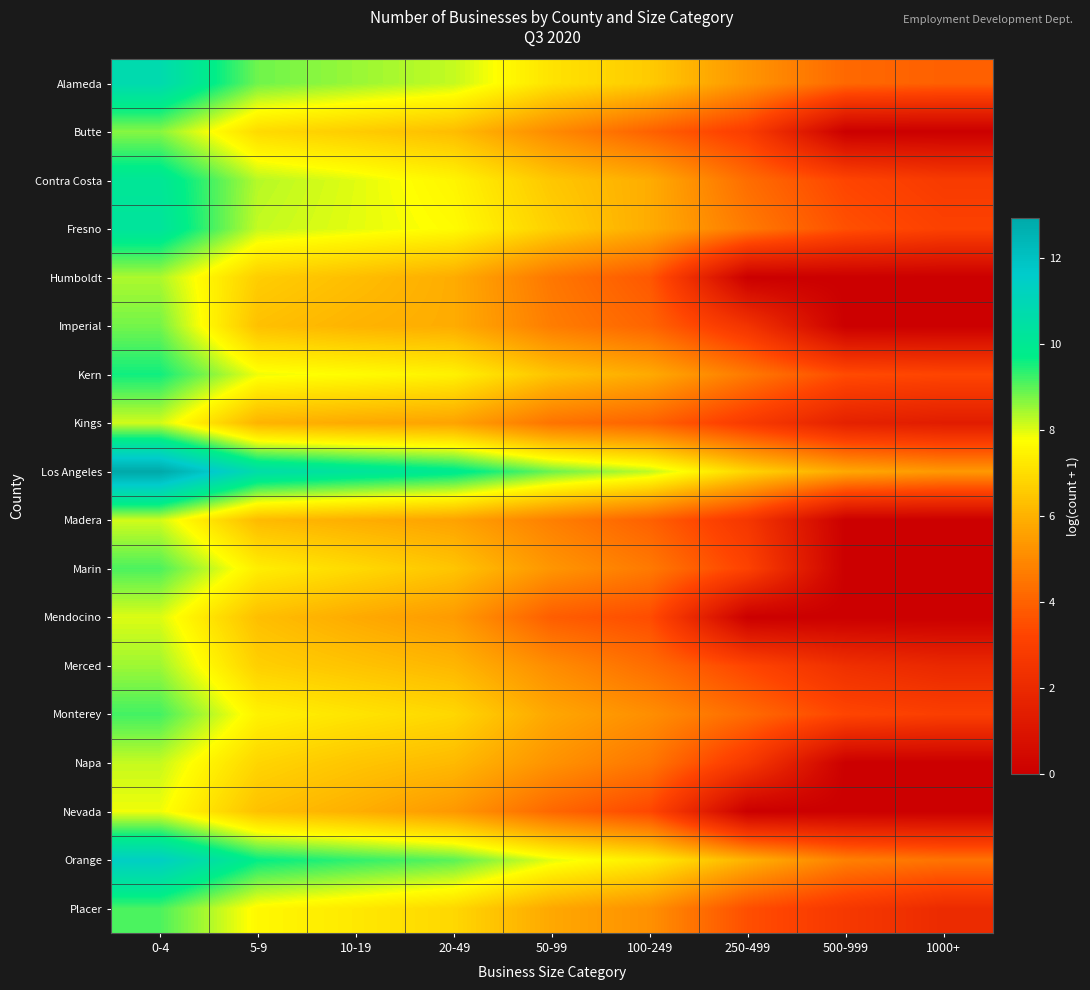

Which has a higher value, 1000+ or 20-49?

20-49